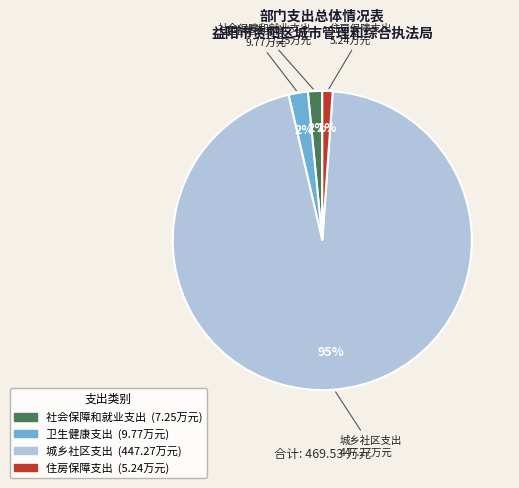

Which slice is the largest?

城乡社区支出